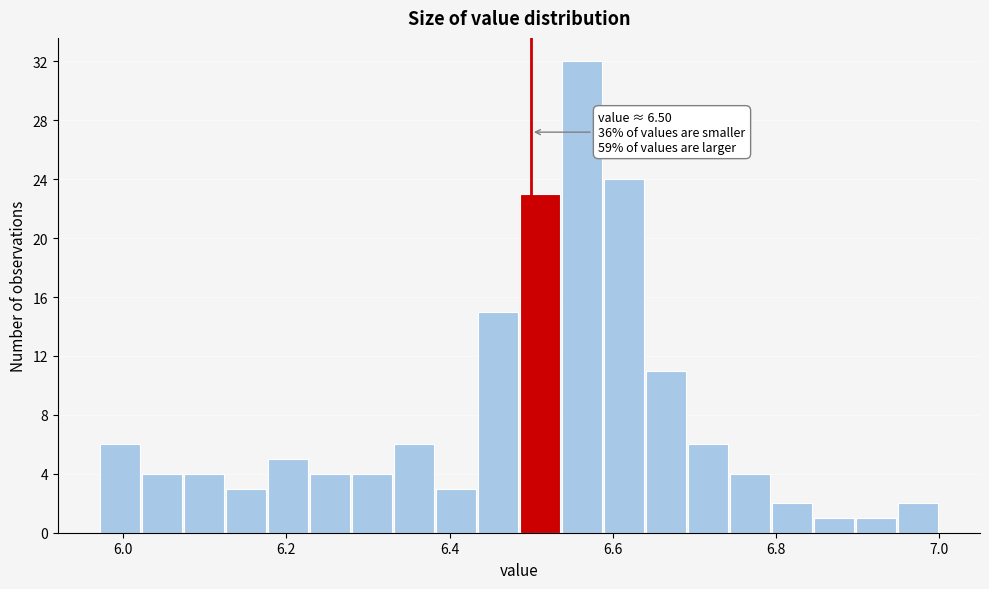

Around what value on the x-axis is the tallest bar? Give the approximate position of its centre, as read against the axis.

6.56